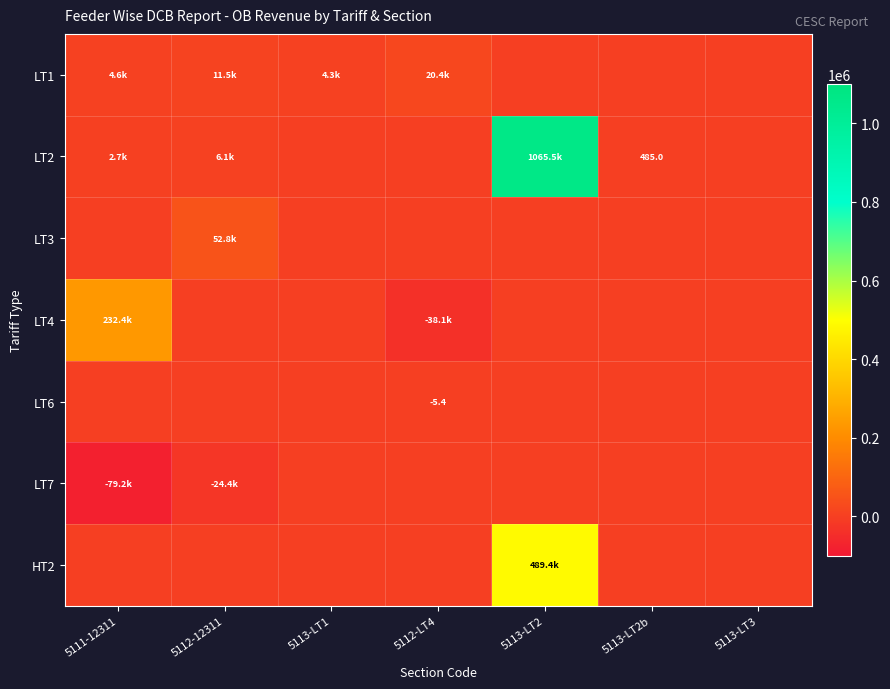

Is the value of LT6 at 5113-LT1 greater than the value of LT7 at 5112-LT4?

No